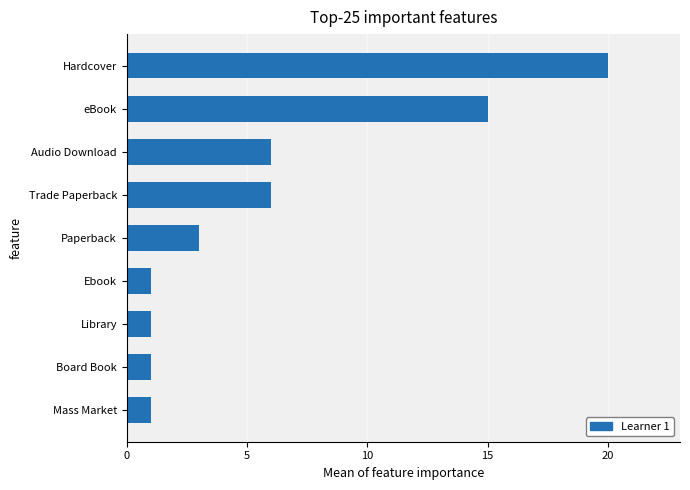

Is it true that the value at Ebook is 1?

True